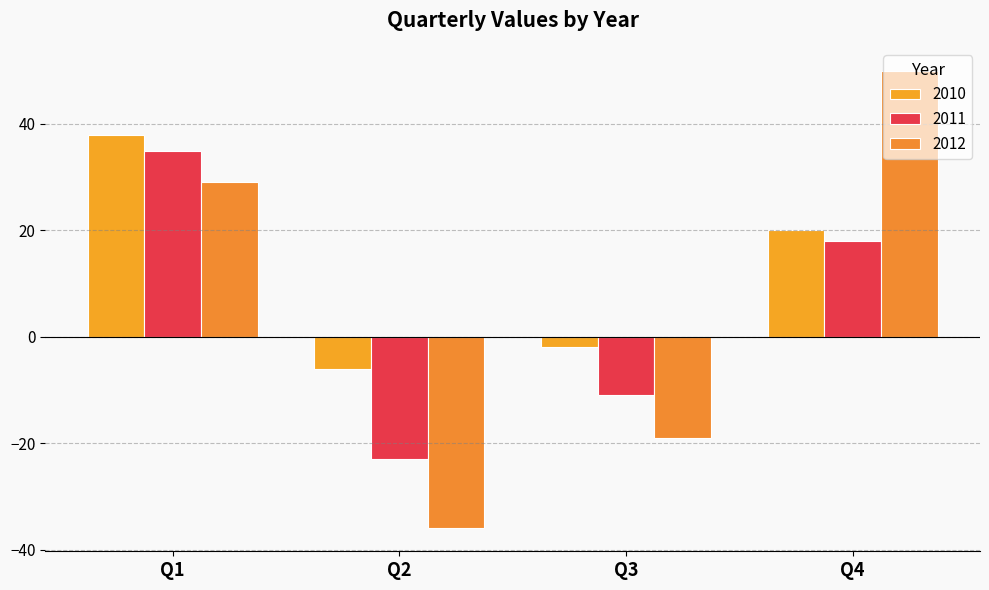

How many bars are there in total?

12